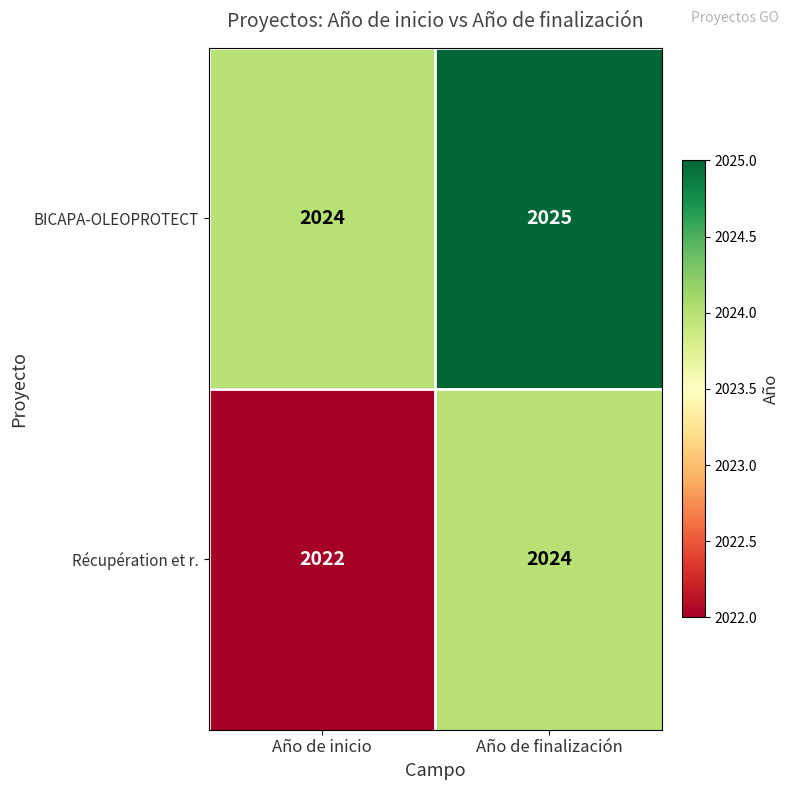

Reading left to right, extract all data points from this chart.

BICAPA-OLEOPROTECT: Año de inicio=2024	Año de finalización=2025
Récupération et r.: Año de inicio=2022	Año de finalización=2024